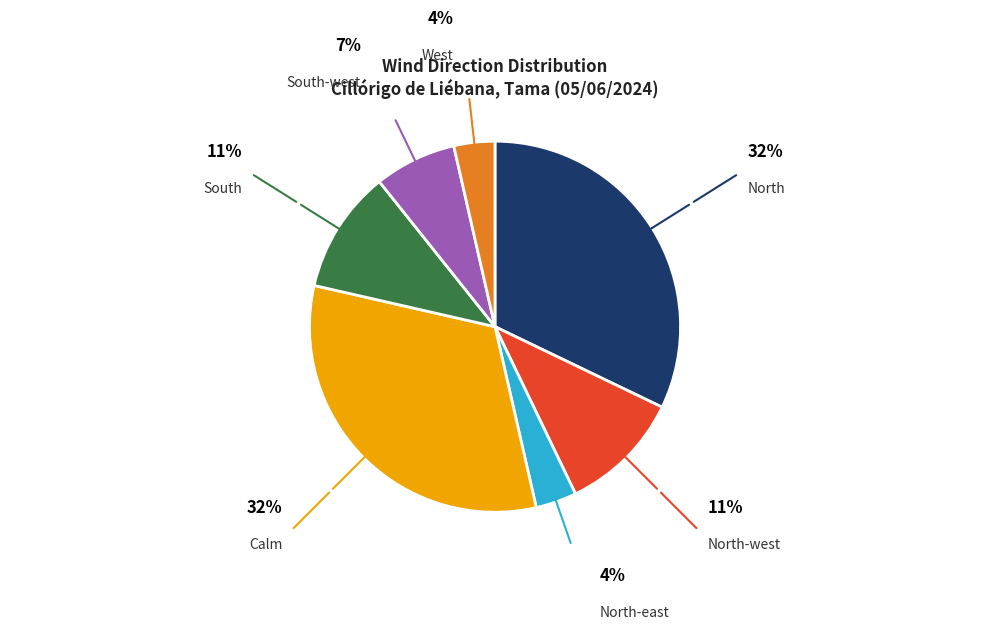

Is the sum of South-west and Calm greater than half?

No